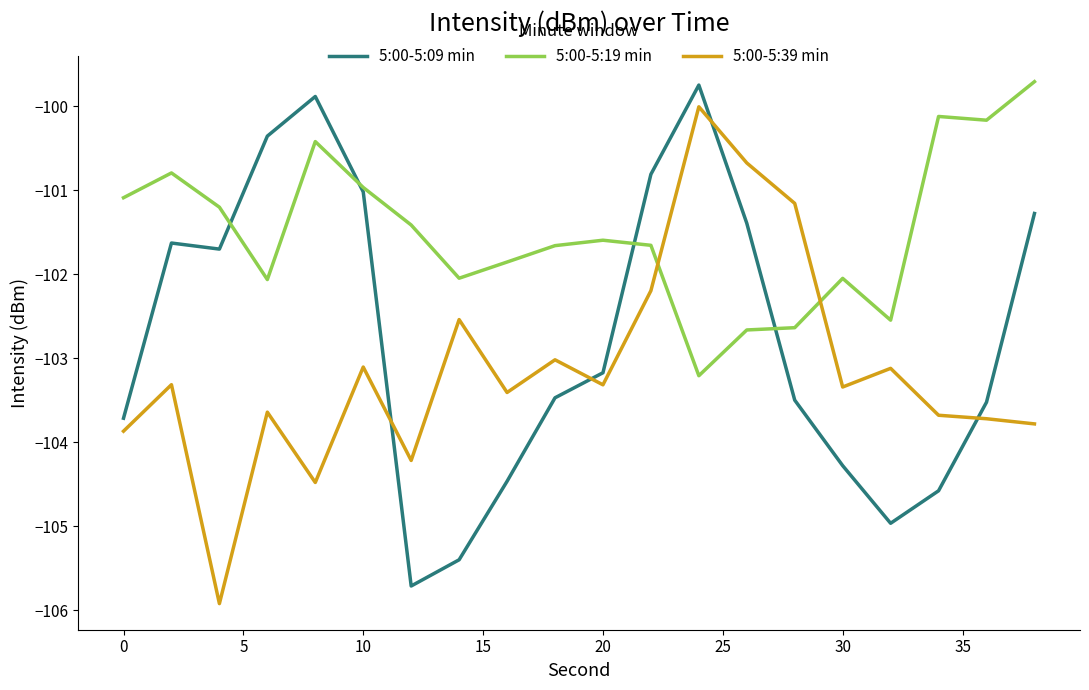

List the series in order of their overall mean, lowest first.

5:00-5:39 min, 5:00-5:09 min, 5:00-5:19 min